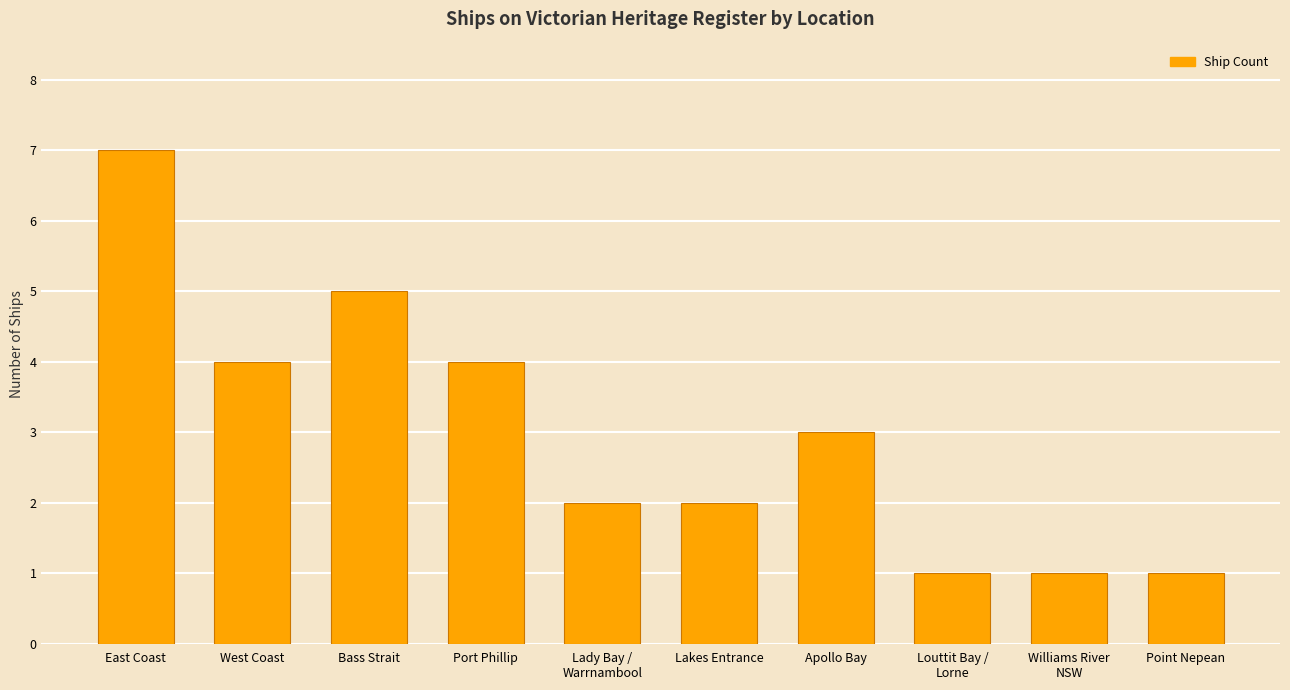

Reading right to left, extract all data points from this chart.

1	1	1	3	2	2	4	5	4	7